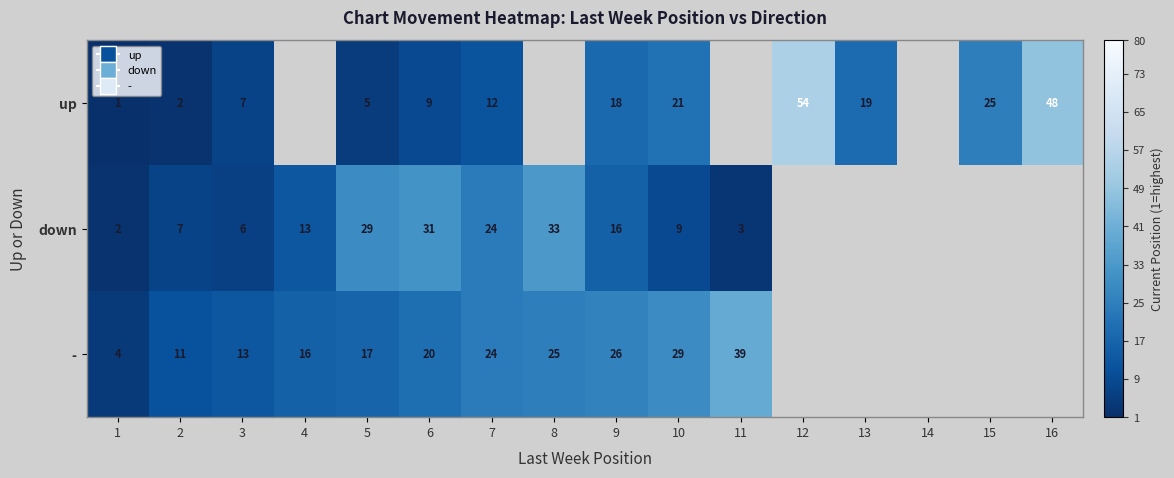

Is it true that down equals 9 at 10?

True